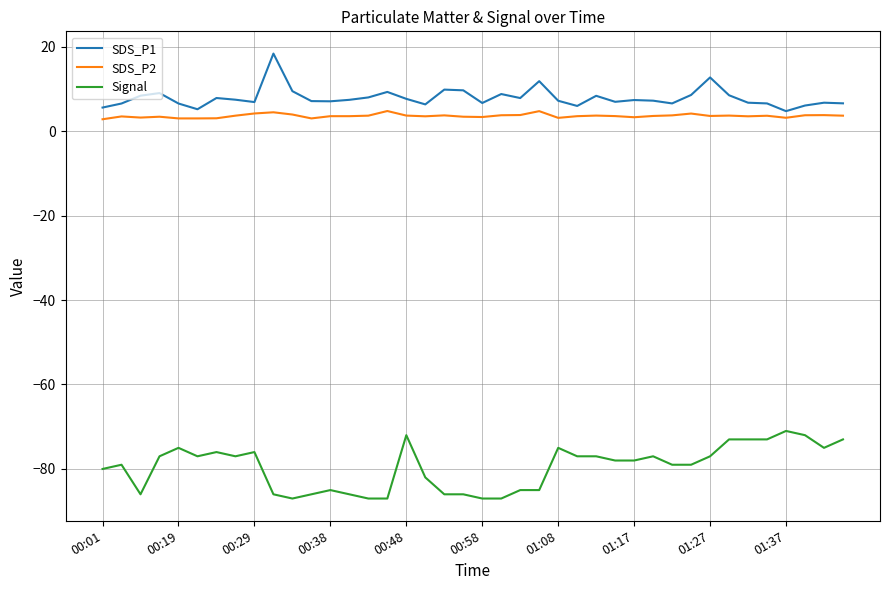

What is the lowest value of the Signal series?

-87.0